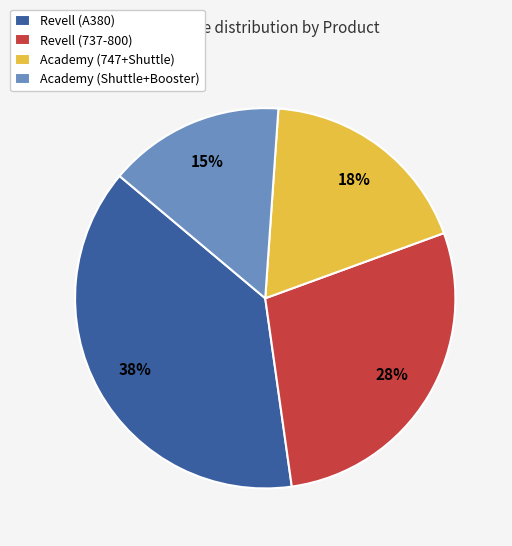

Does any single category account for the majority?

No